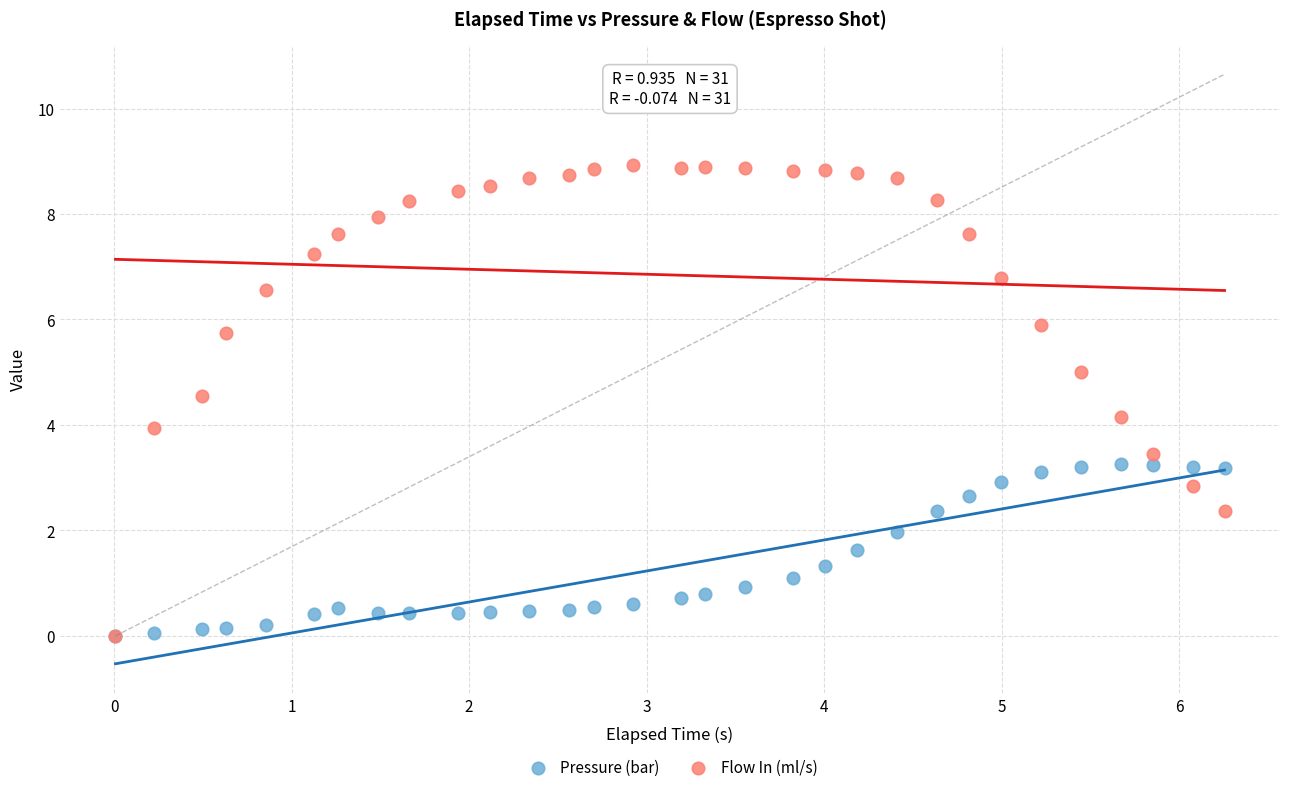

What are all the series names shown in the legend?

Pressure (bar), Flow In (ml/s)